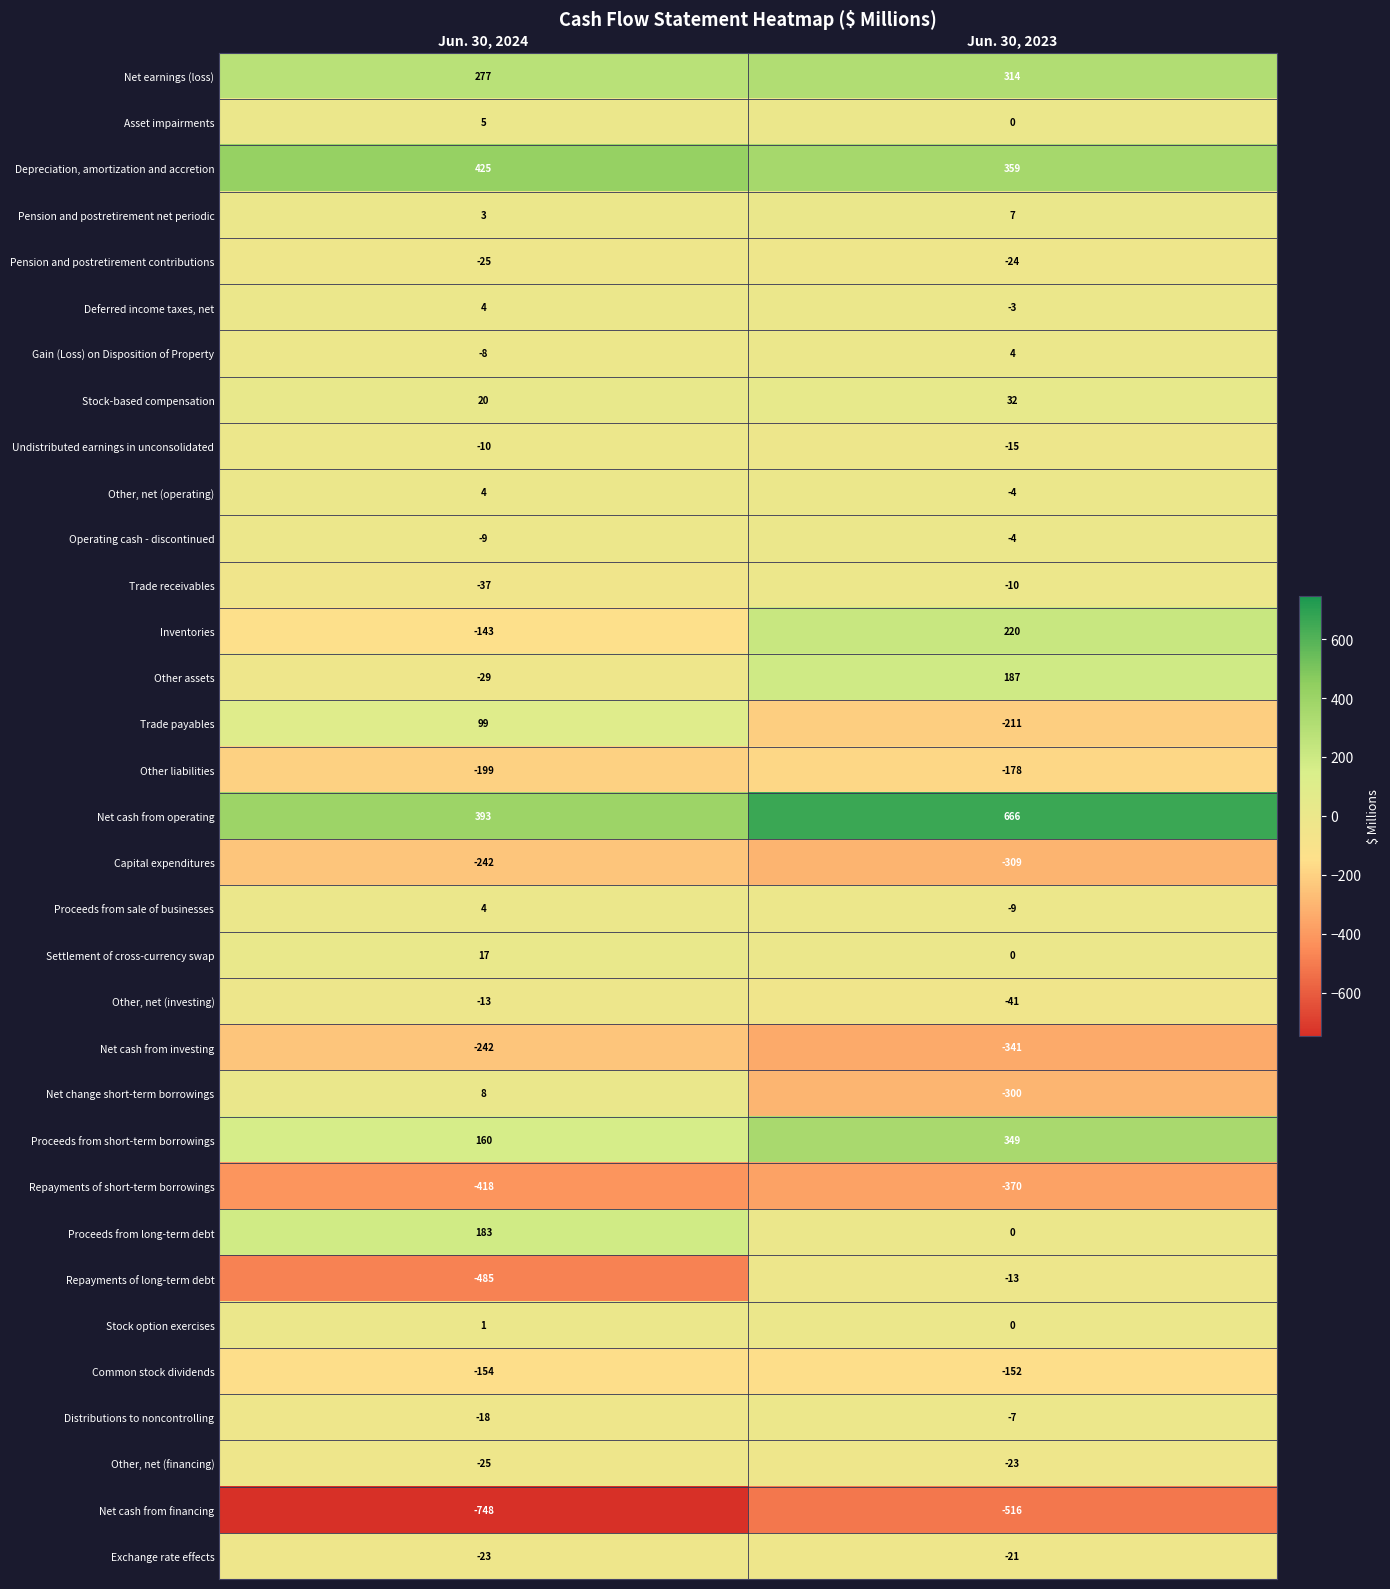

Which series has the largest total across all categories?

Net cash from operating